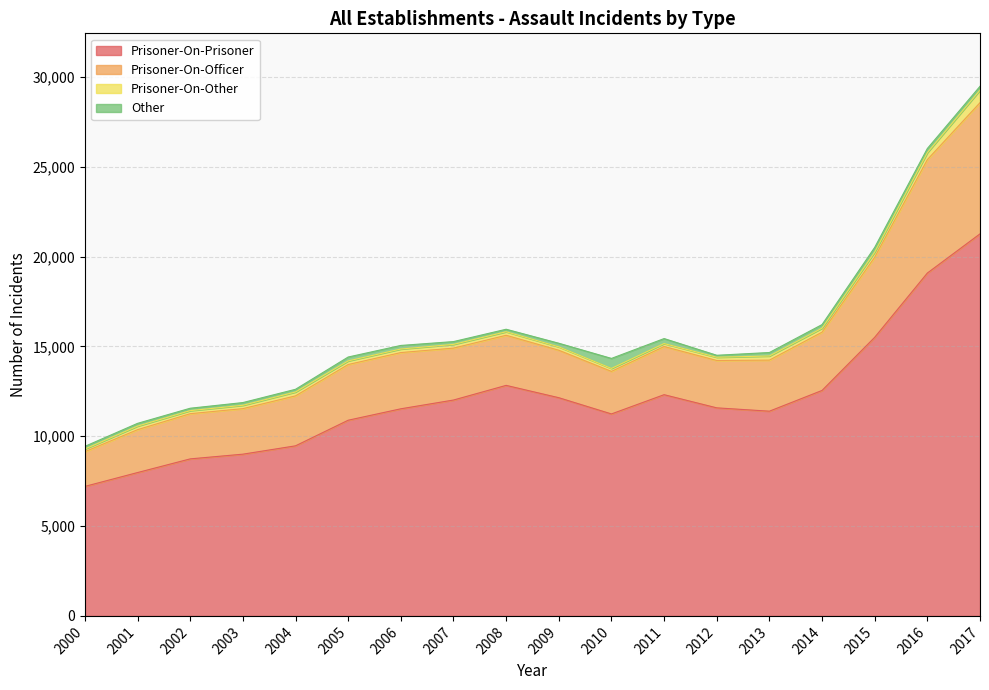

What value does the Prisoner-On-Other series have at 2007, to the nearest 10?

210